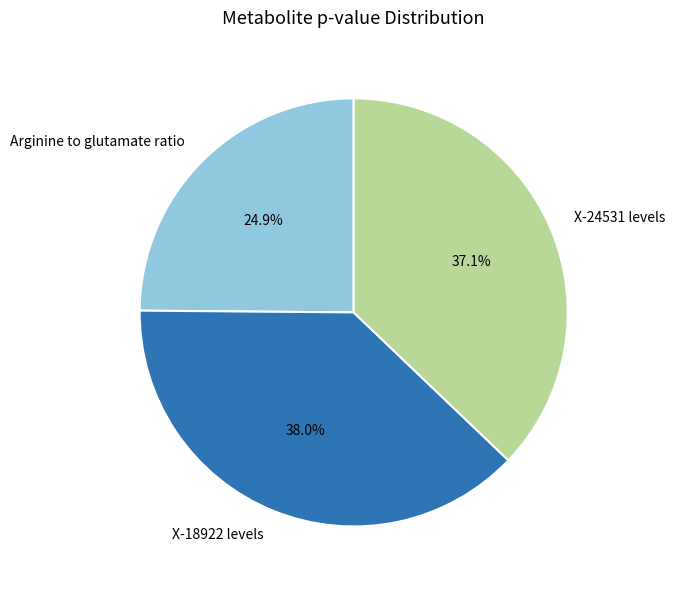

To the nearest percent, what portion does Arginine to glutamate ratio represent?

25%